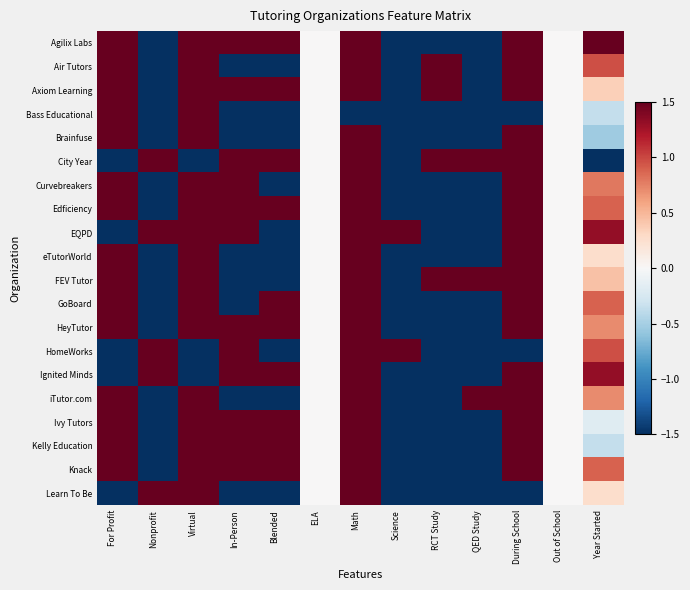

How many distinct data groups are displayed?

20